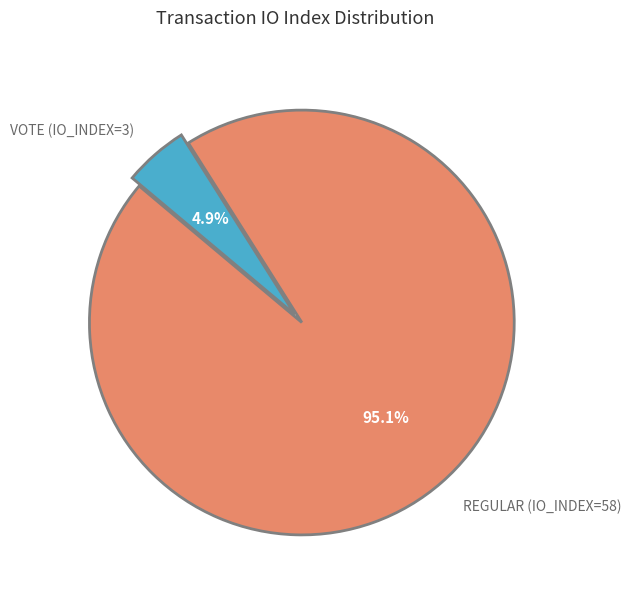

Is there a majority slice in this chart?

Yes